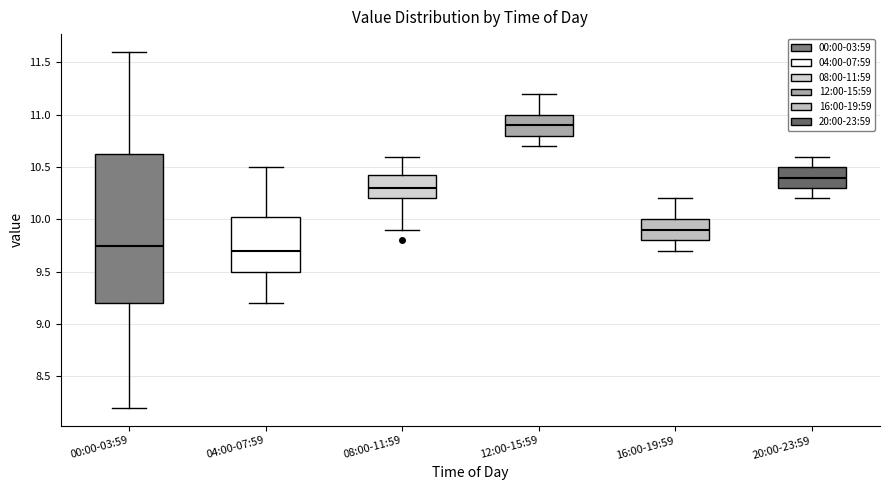

Comparing the boxes themselves (not the whiskers), which one is the tallest?

00:00-03:59